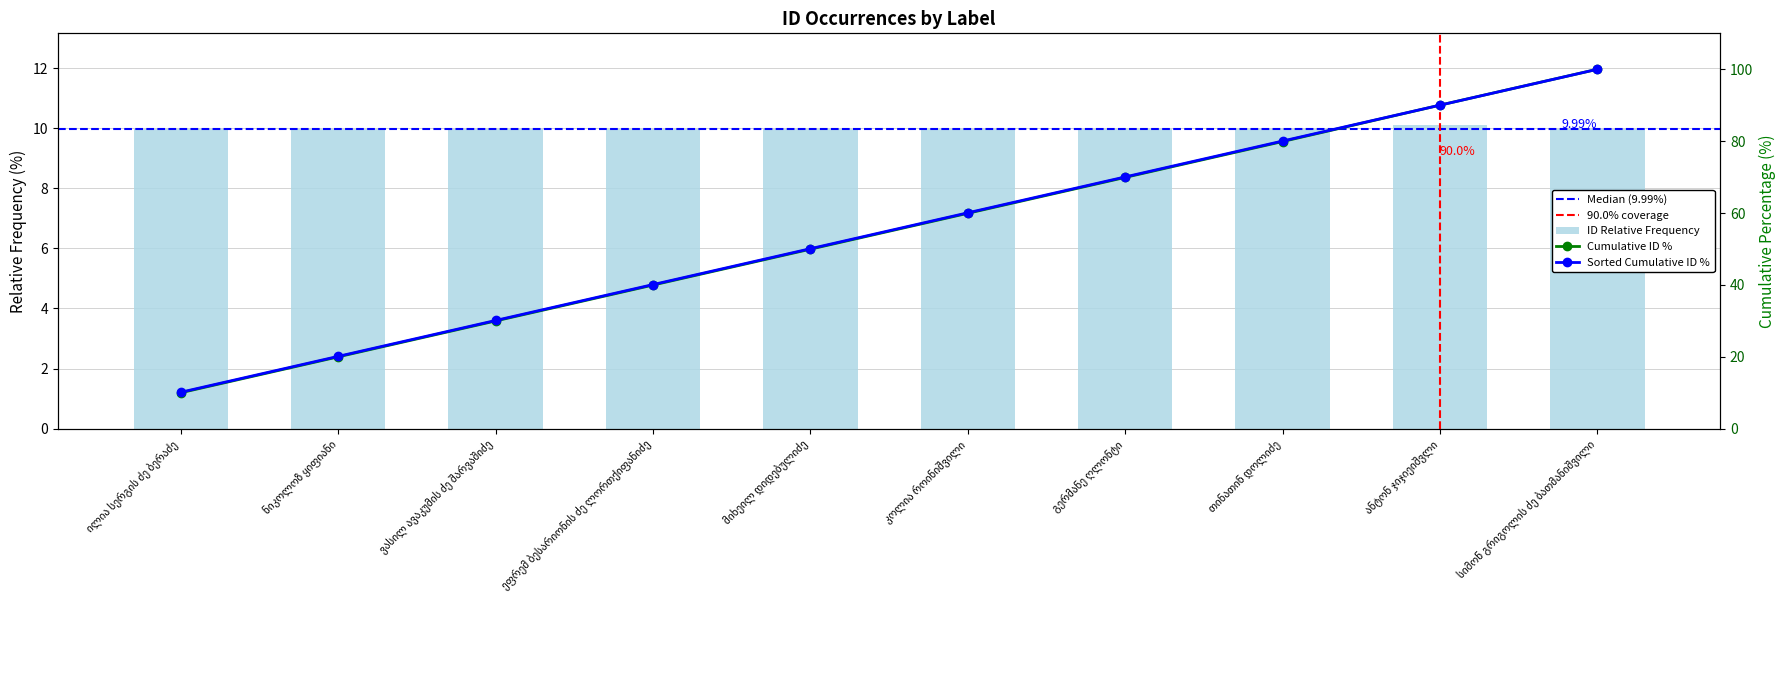

List the labels in order of value, smallest first.

თინათინ დოლიძე, გერმანე ღლონტი, კოლია როინიშვილი, მიხეილ დიდებულიძე, სიმონ გრიგოლის ძე ბათმანიშვილი, ეფრემ ბესარიონის ძე ლორთქიფანიძე, ვასილ ავაკუმის ძე შარვაშიძე, ნიკოლოზ ყიფიანი, ილია სერგის ძე ბერაძე, ანტონ ჯიჯიეიშვლი